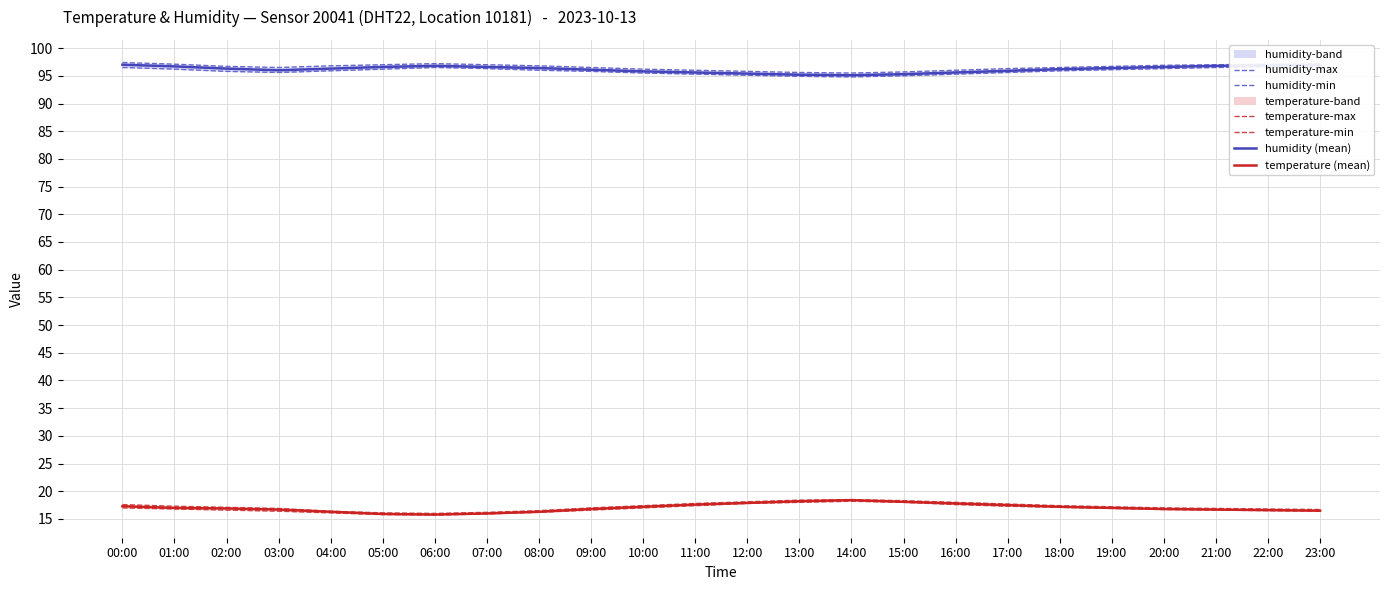

How many interior local valleys does the temperature (mean) series have?

1